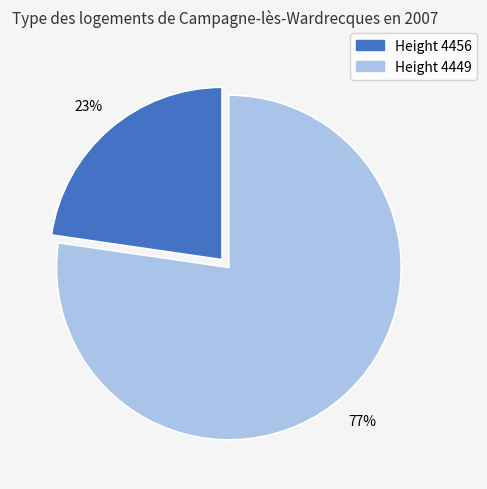

To the nearest percent, what is the average slice percentage?

50%